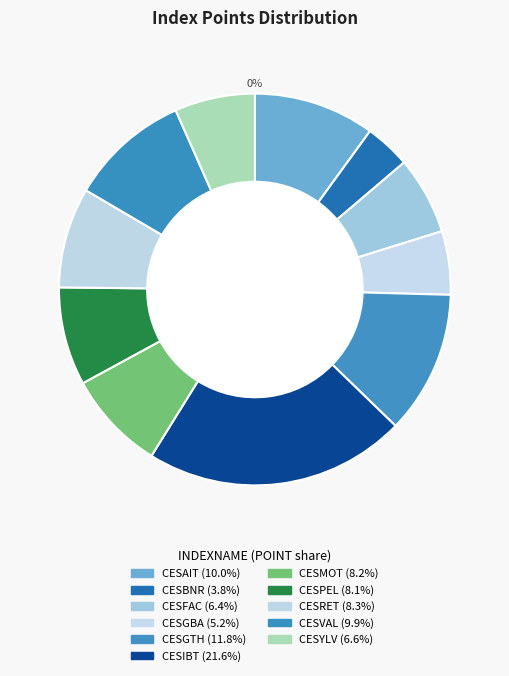

Is there any slice that represents more than half of the pie?

No